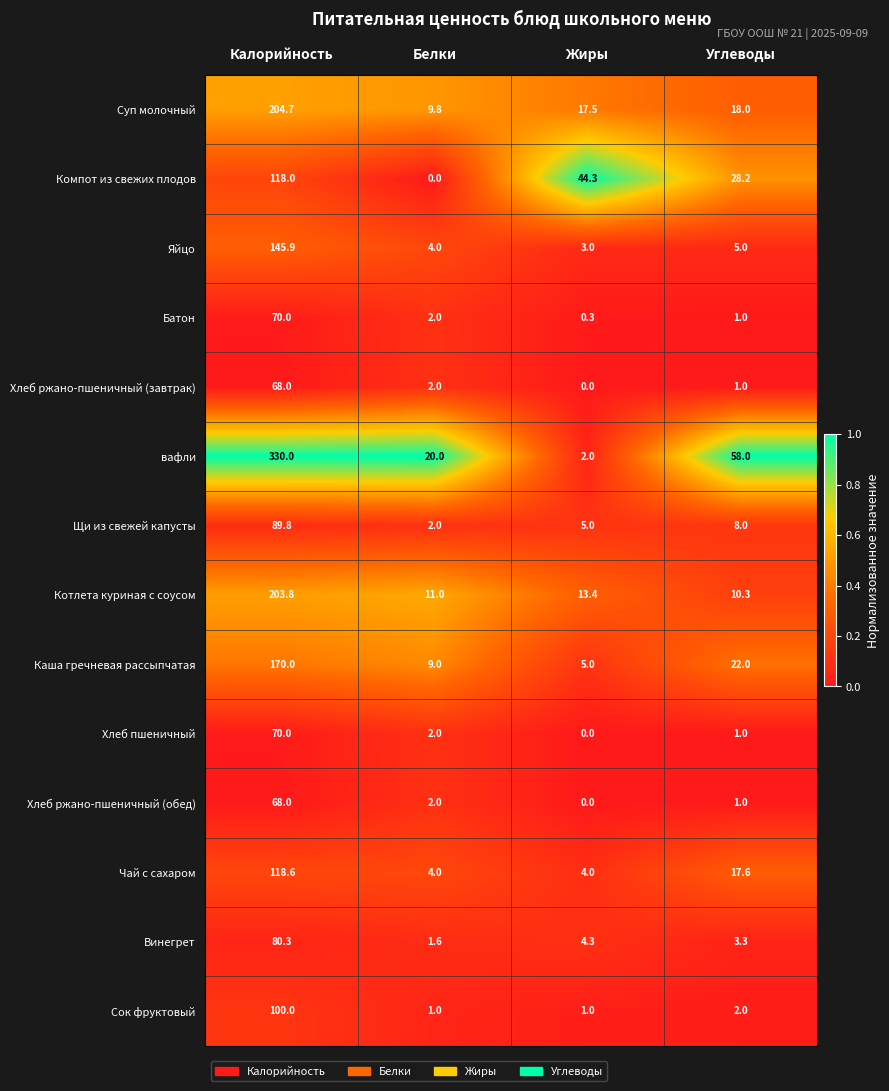

At which label does Котлета куриная с соусом first exceed 13?

Калорийность